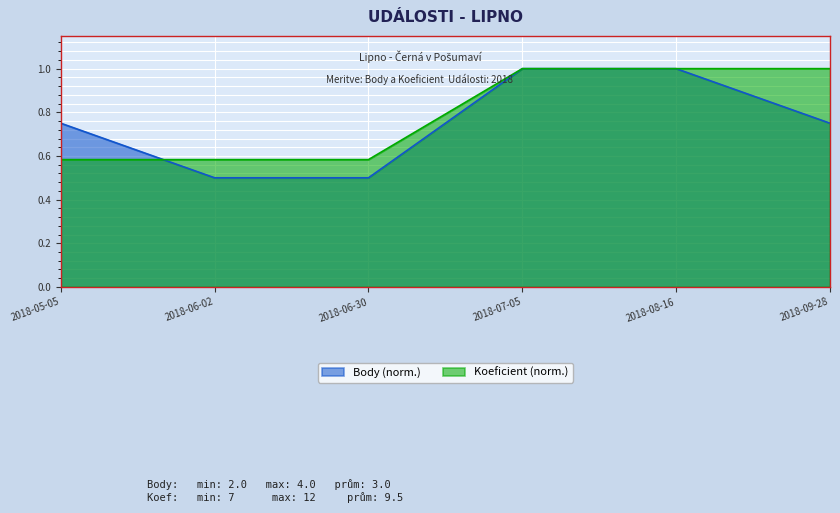

What is the difference between the second highest and minimum values in the Body series?

0.5